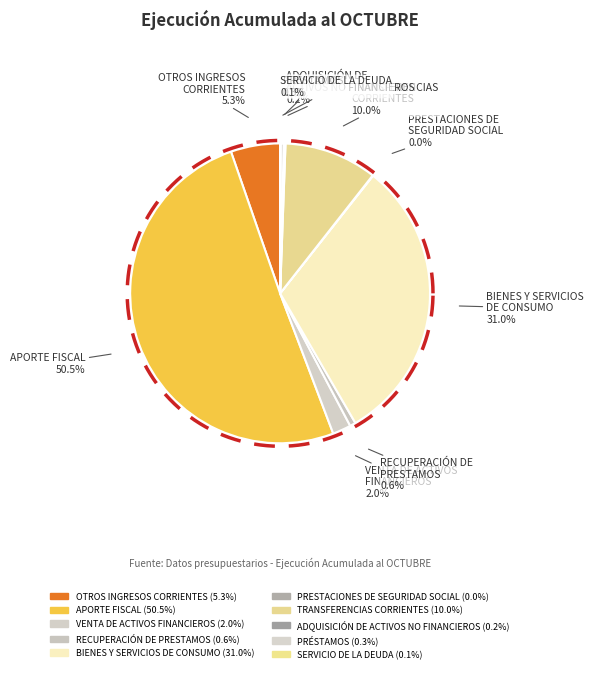

Which slice is the largest?

APORTE FISCAL